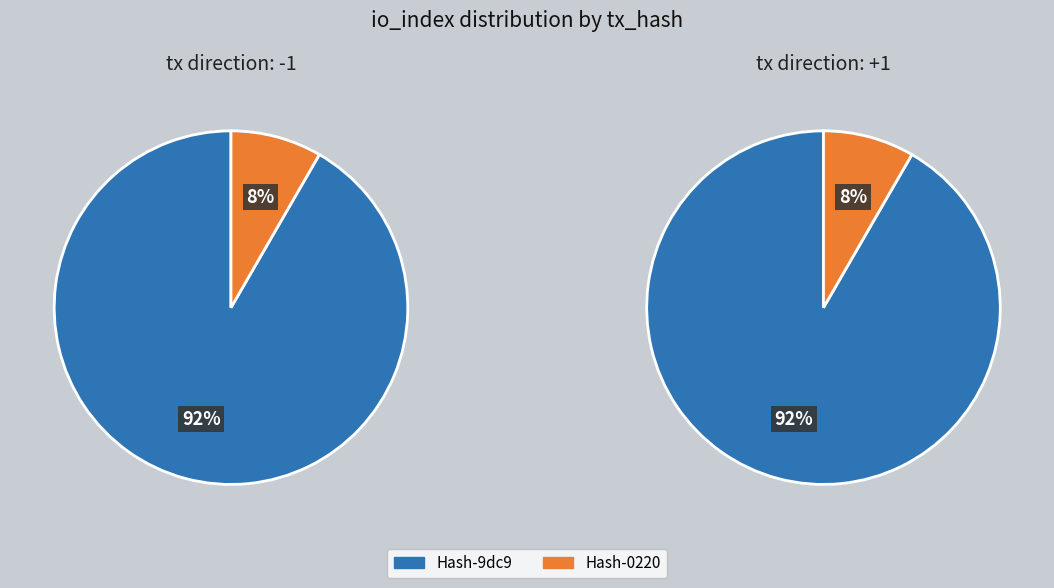

To the nearest percent, what percentage of the pie is 1?

8%